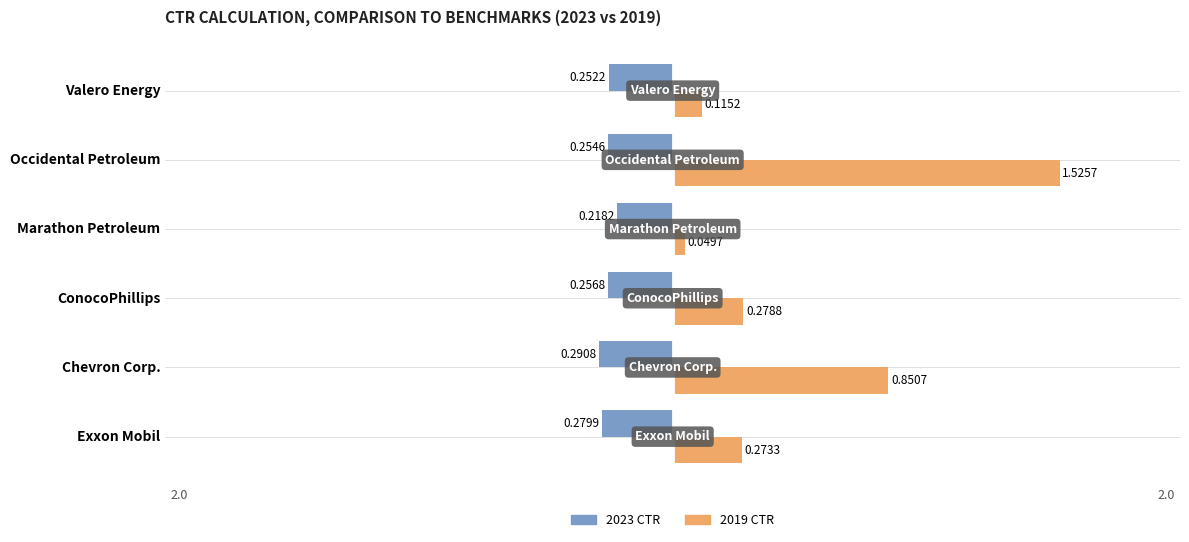

Which series has the widest spread of values?

2019 CTR